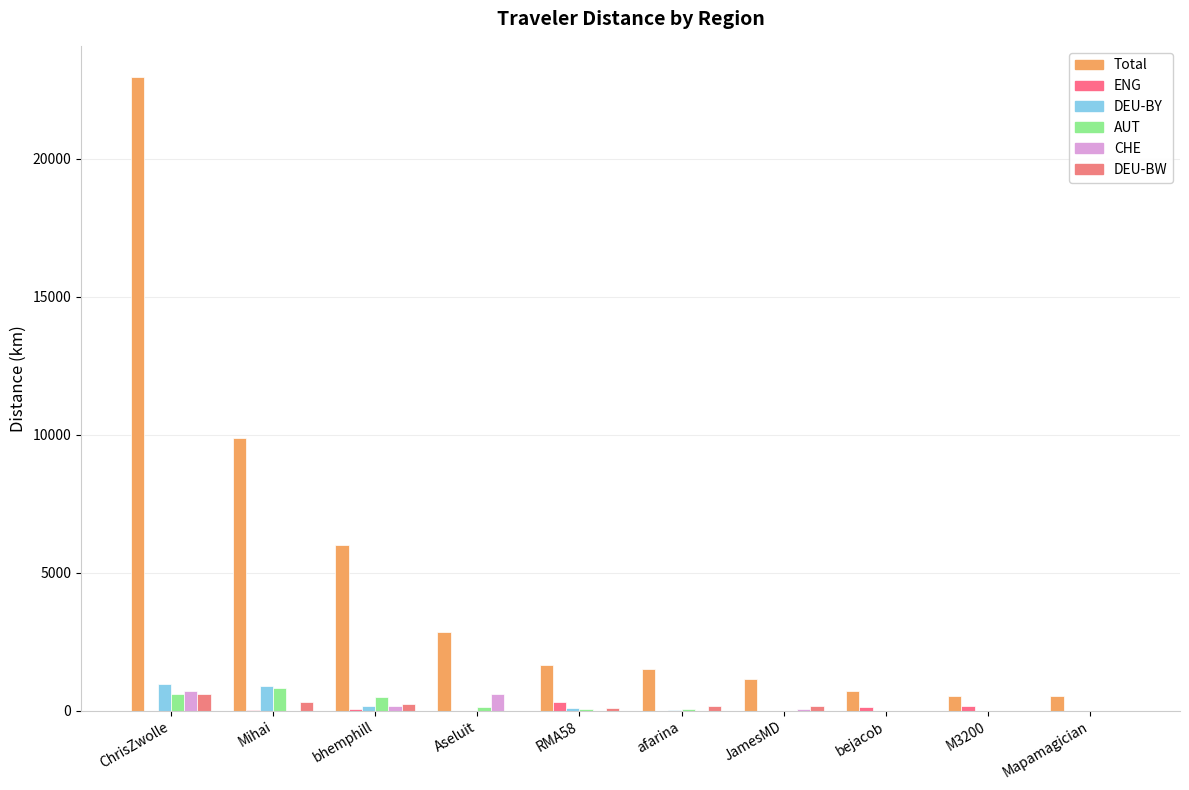

Read the ENG value at M3200.

155.2